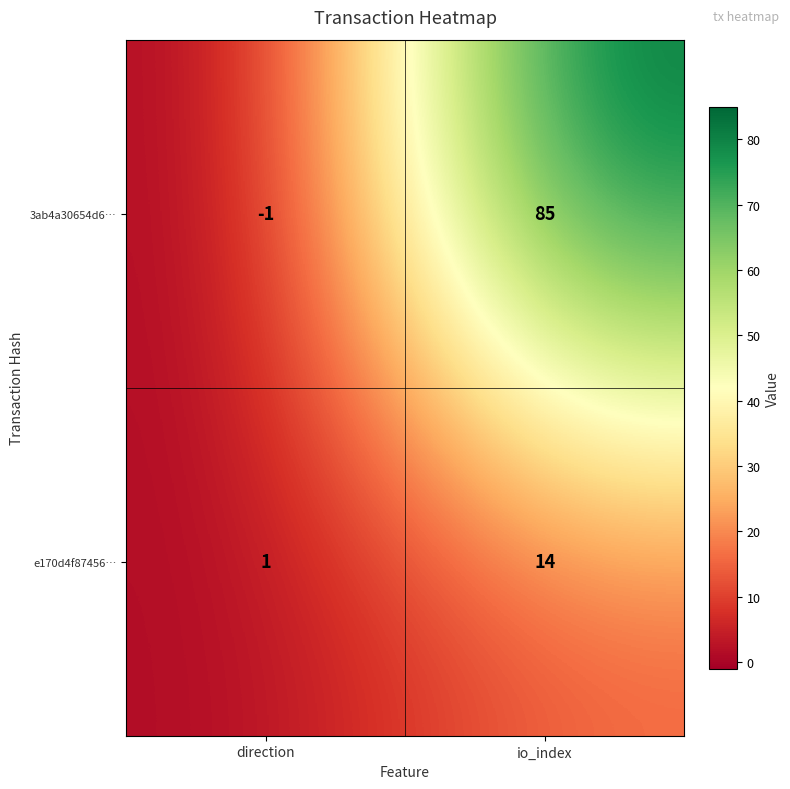

What is the difference between the e170d4f87456… values at io_index and direction?

13